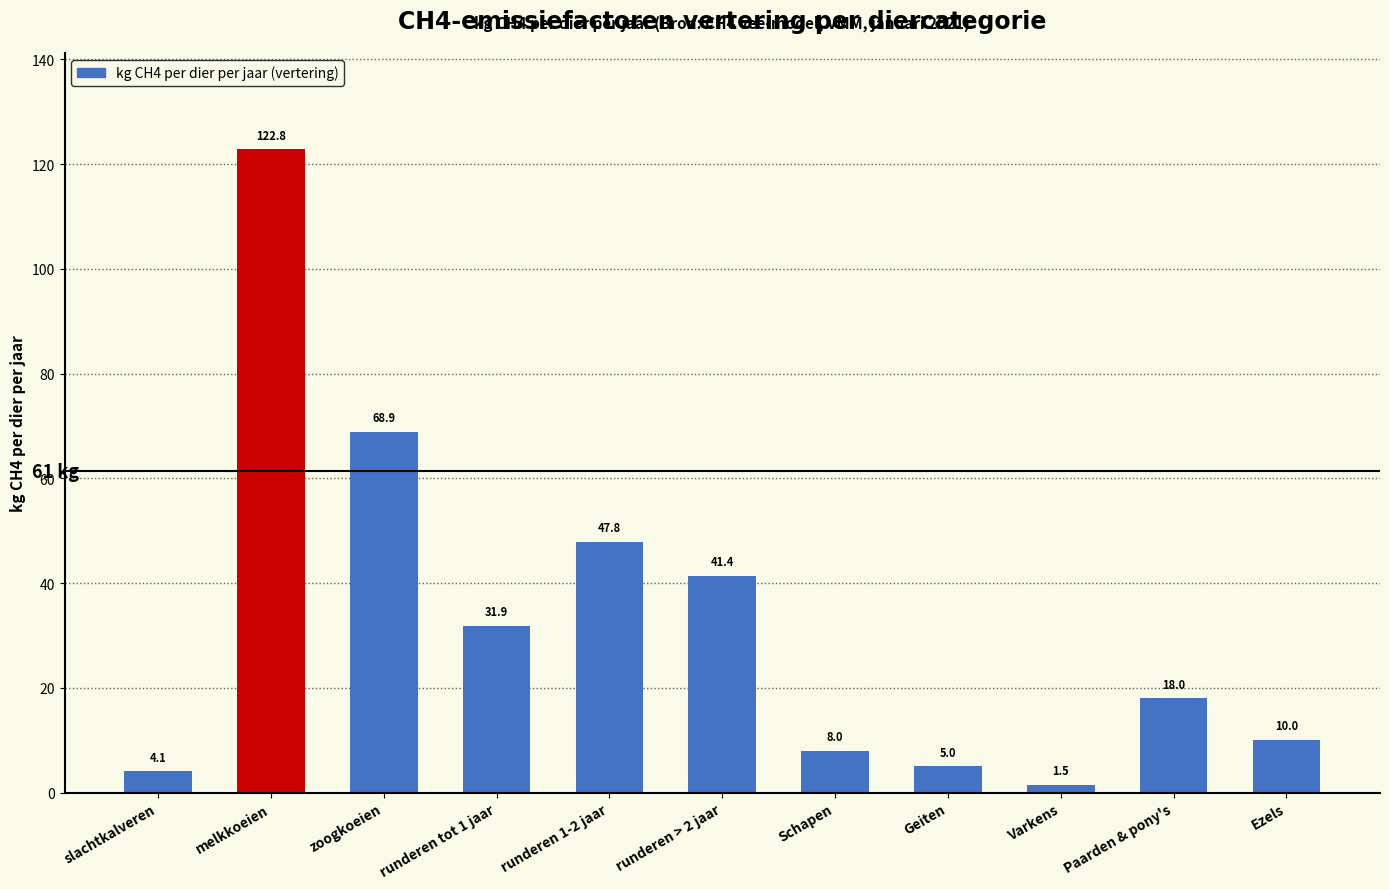

The value at Schapen is 8.0. True or false?

True